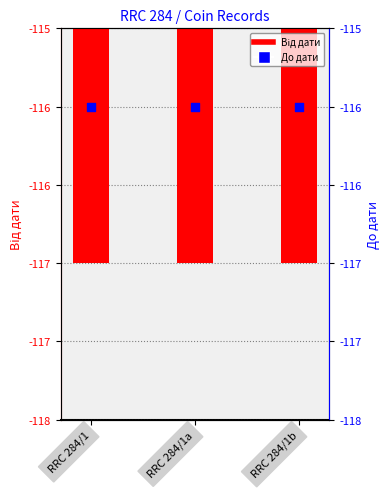

Is the value of До дати at RRC 284/1 greater than the value of Від дати at RRC 284/1b?

Yes